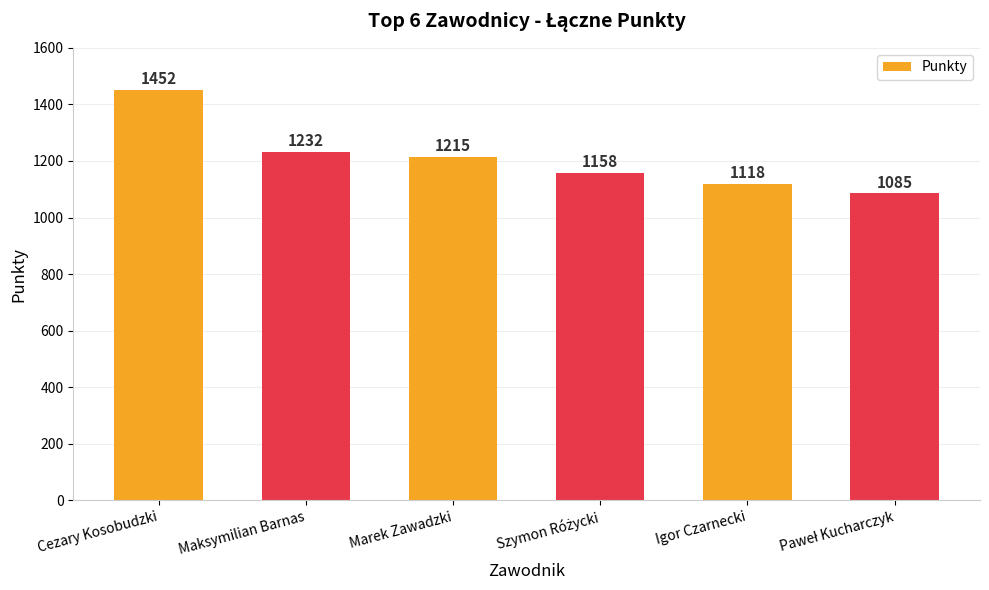

What is the ratio of the value at Igor Czarnecki to the value at Marek Zawadzki?

0.9